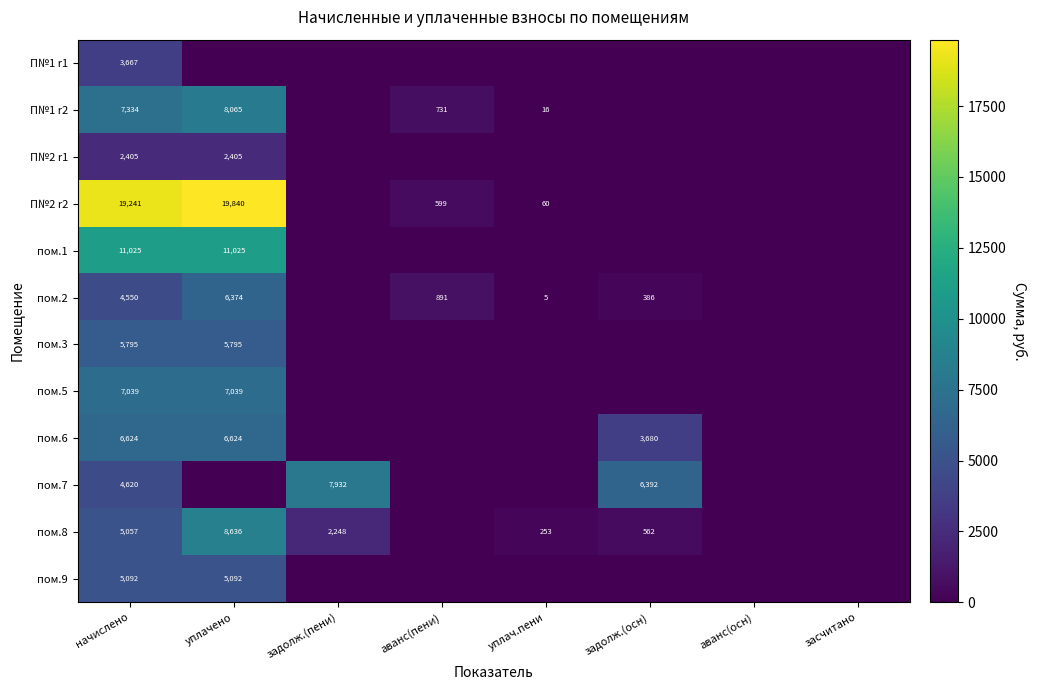

The value of пом.8 at задолж.(осн) is 562. True or false?

True